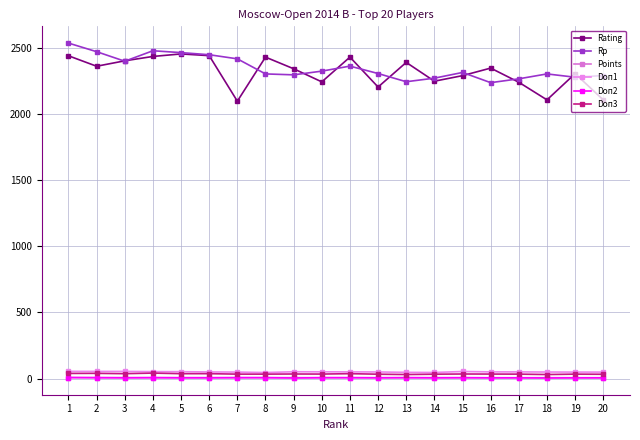

The Doп2 series shows 6.0 at 10. True or false?

True